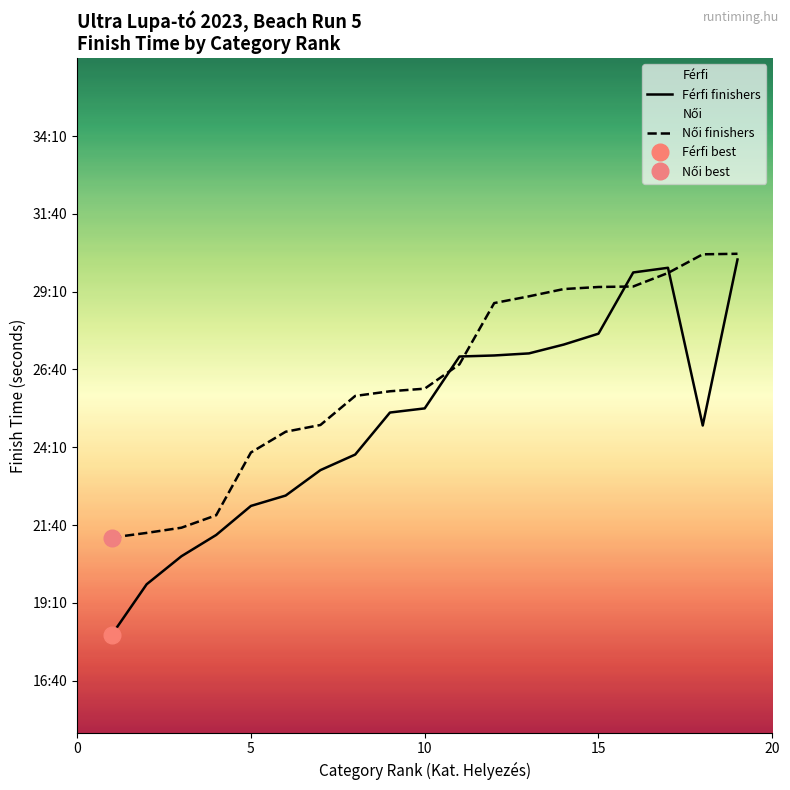

The value of Férfi finishers at 10 is 1525. True or false?

True